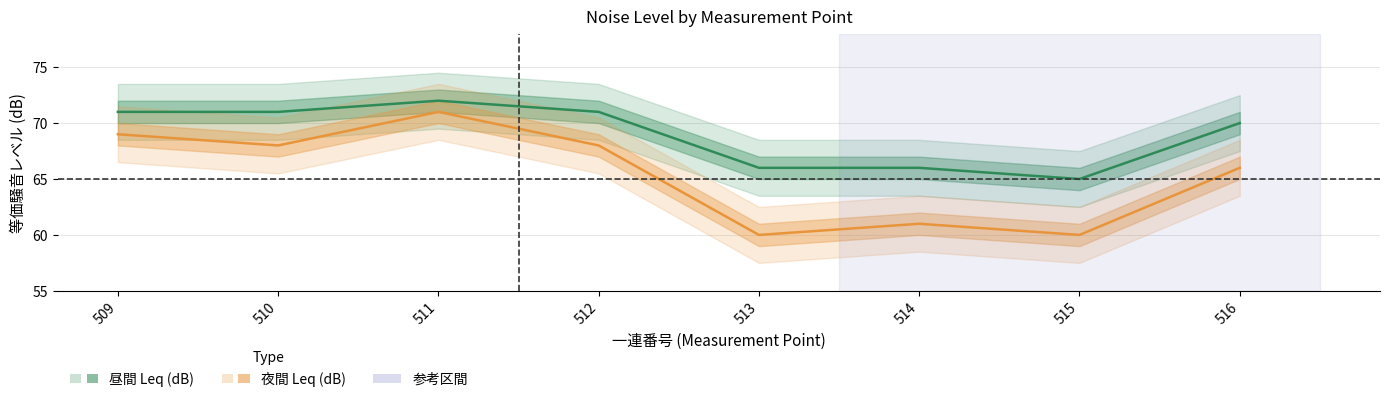

Reading left to right, transcribe all the data shown in this chart.

昼間 Leq (dB): 509=71	510=71	511=72	512=71	513=66	514=66	515=65	516=70
夜間 Leq (dB): 509=69	510=68	511=71	512=68	513=60	514=61	515=60	516=66